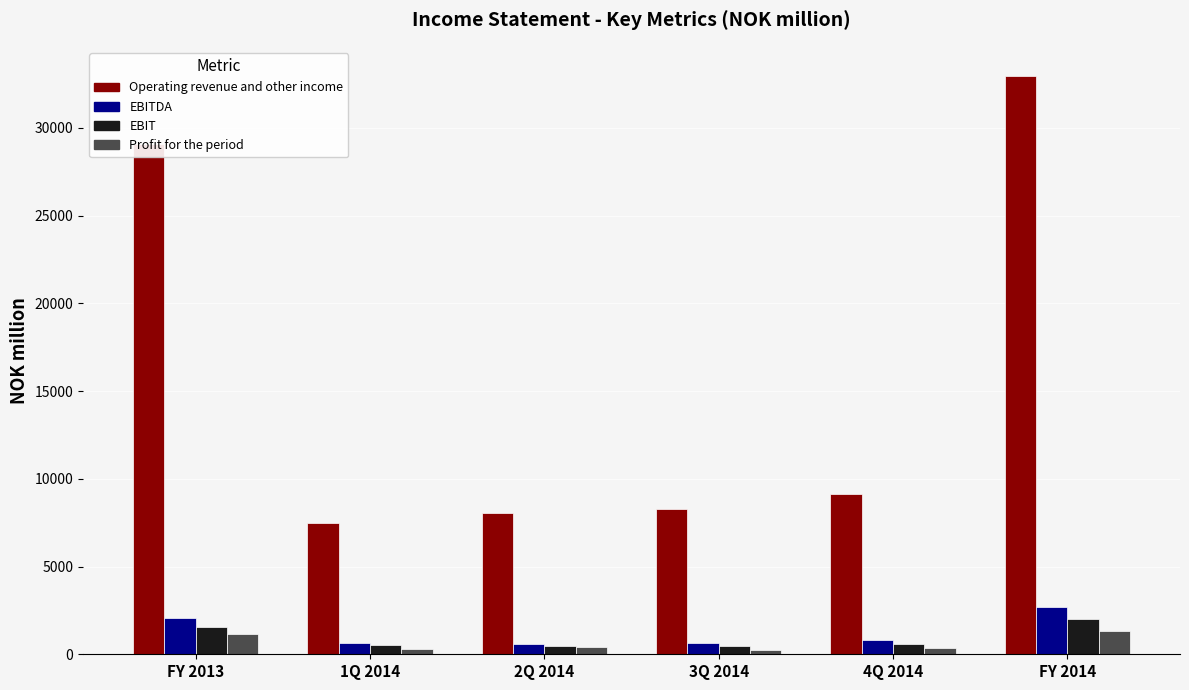

Which series has the largest total across all categories?

Operating revenue and other income